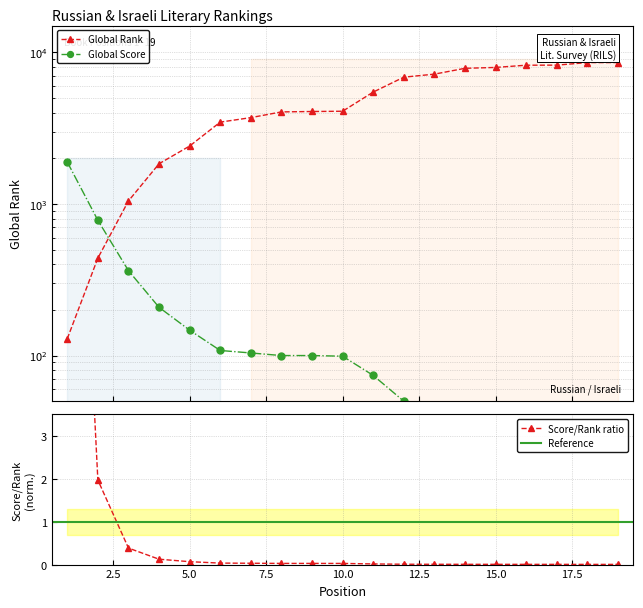

What value does the Global Rank series have at 11?

5463